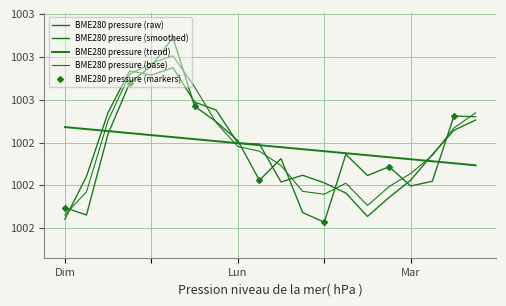

Reading right to left, list all the values displayed in this chart.

1002.5	1002.5	1002.3	1002.3	1002.2	1002.1	1002.2	1002.2	1002.2	1002.3	1002.4	1002.4	1002.5	1002.7	1002.8	1002.8	1002.7	1002.5	1002.2	1002.1